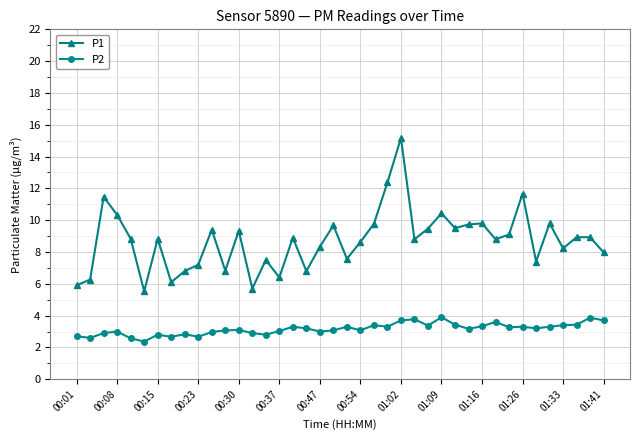

True or false: P1 and P2 cross at least once.

False